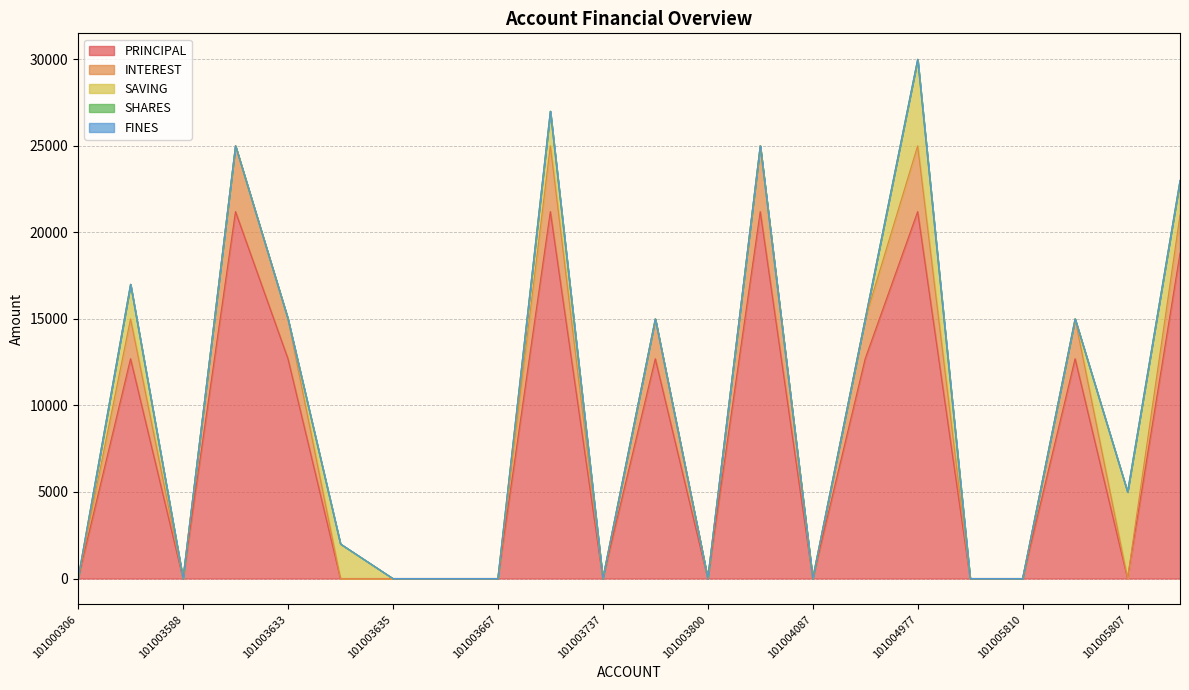

The INTEREST series shows 5592 at 101004977. True or false?

False